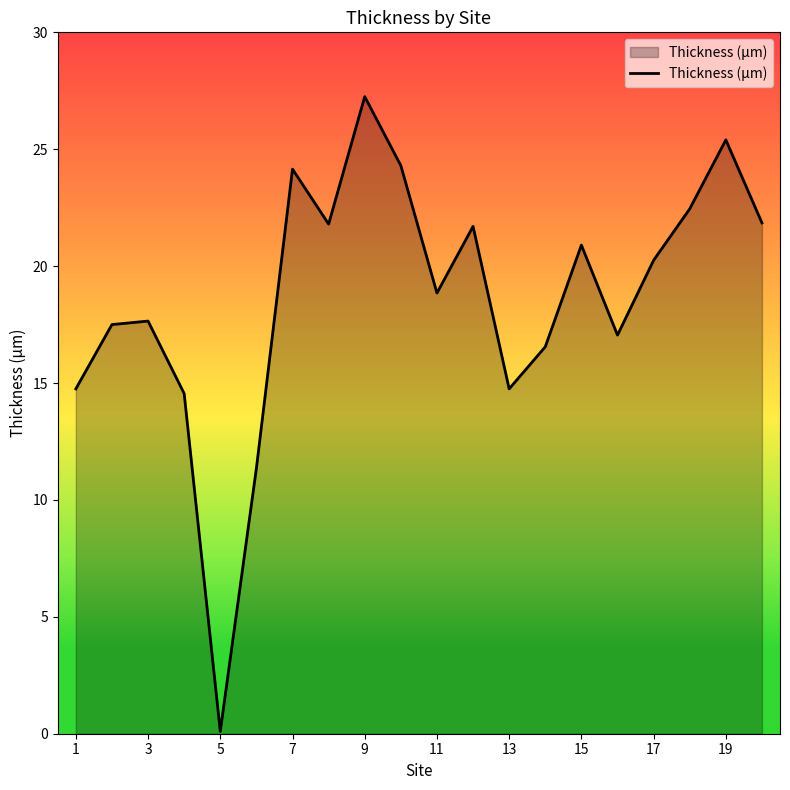

What is the smallest value displayed?

0.1